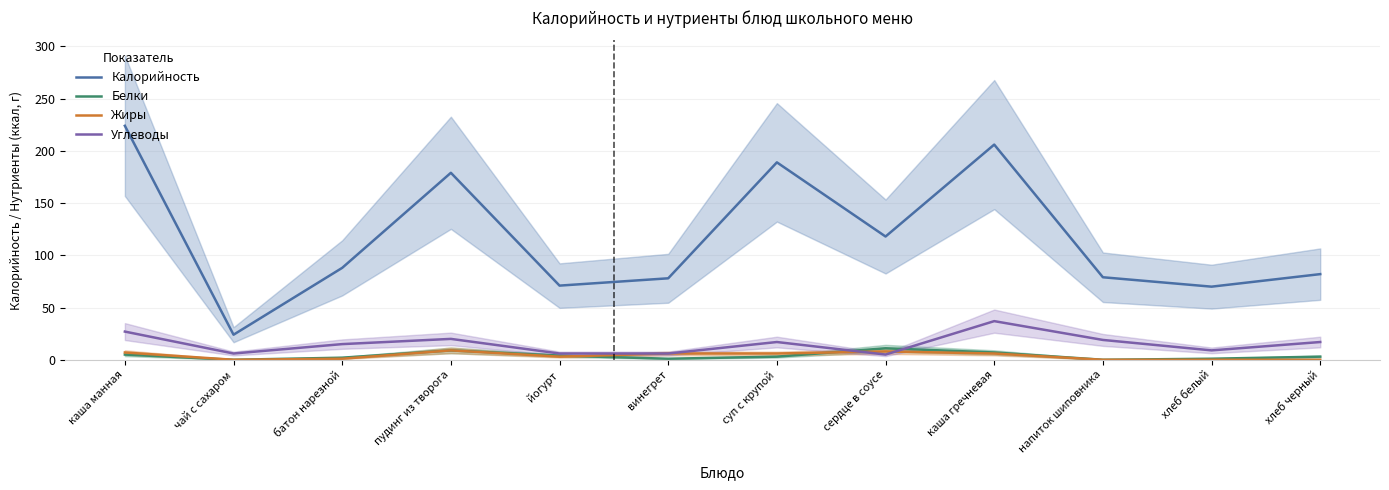

What is the difference between the highest and lowest values at сердце в соусе?

113